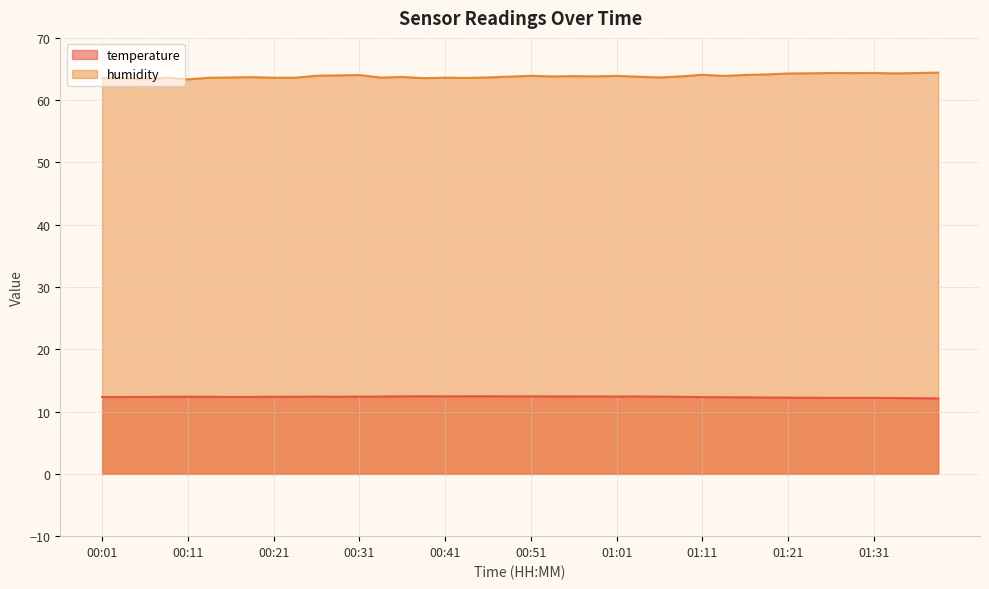

What is the difference between the second highest and minimum values in the humidity series?

1.0